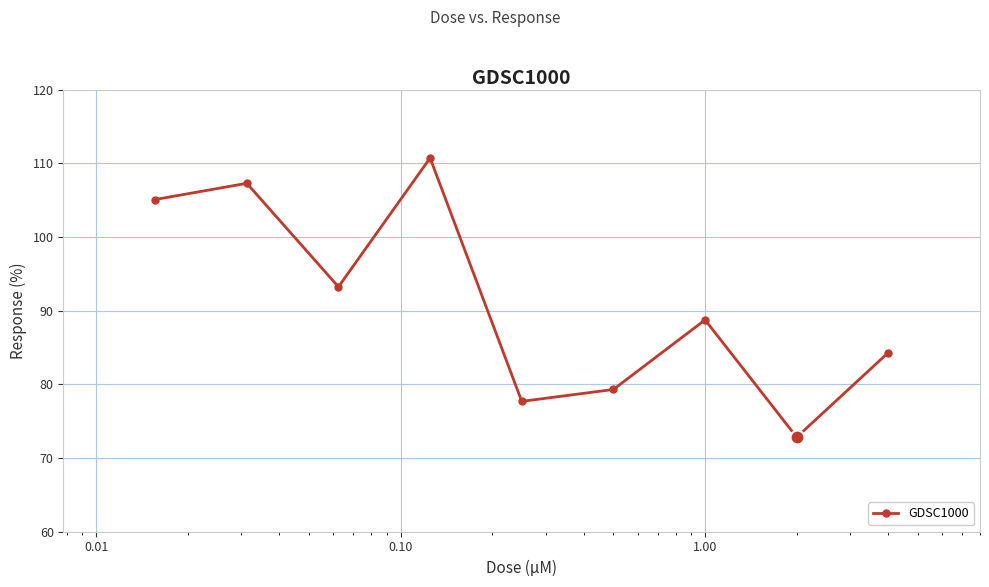

How many points are lower than both their immediate neighbors (excluding endpoints)?

3